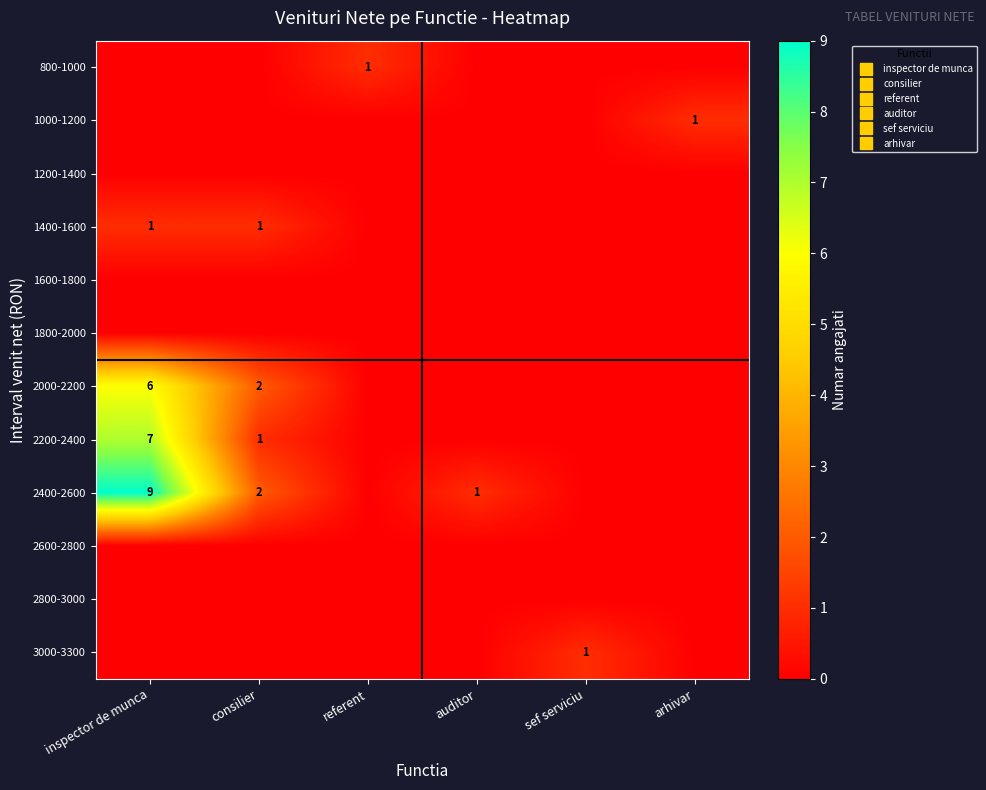

What is the greatest value displayed?

9